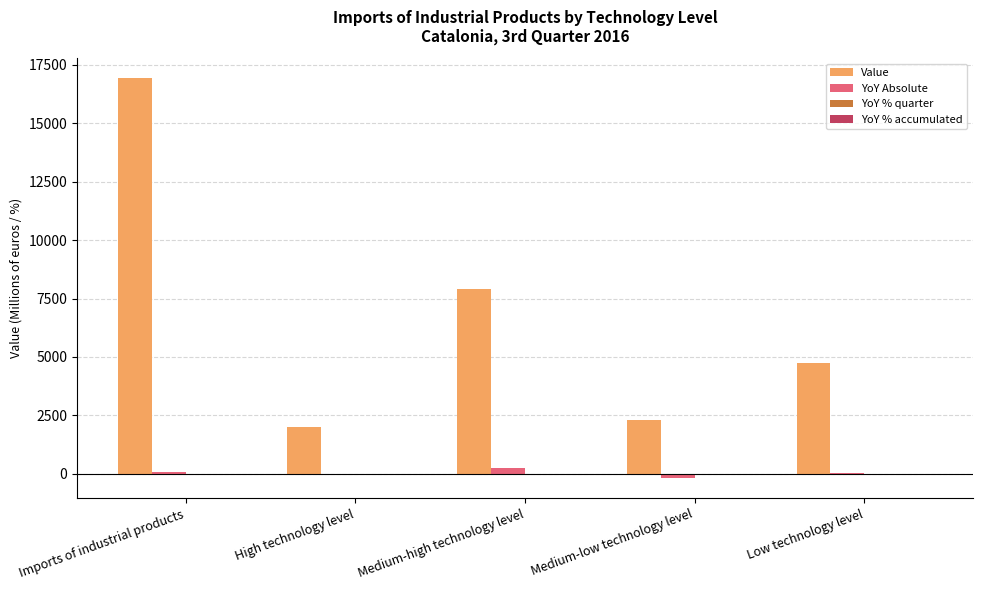

At which category is the sum across all series the highest?

Imports of industrial products